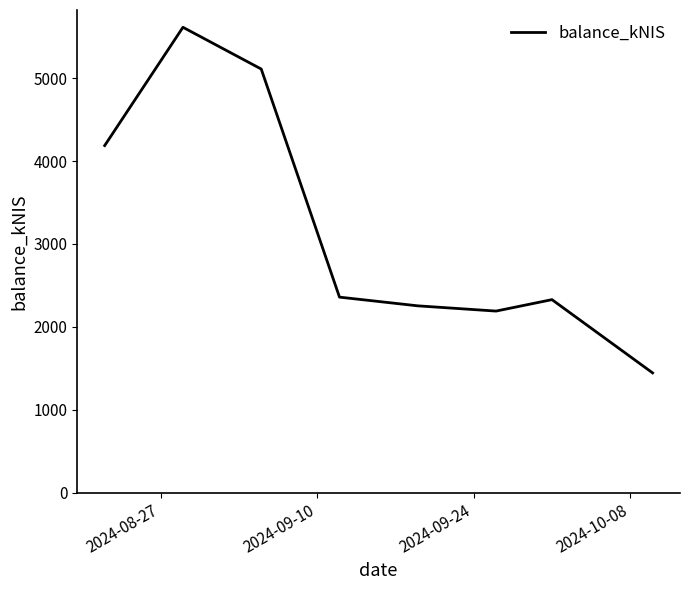

What is the difference between the maximum and minimum values?

4168.6